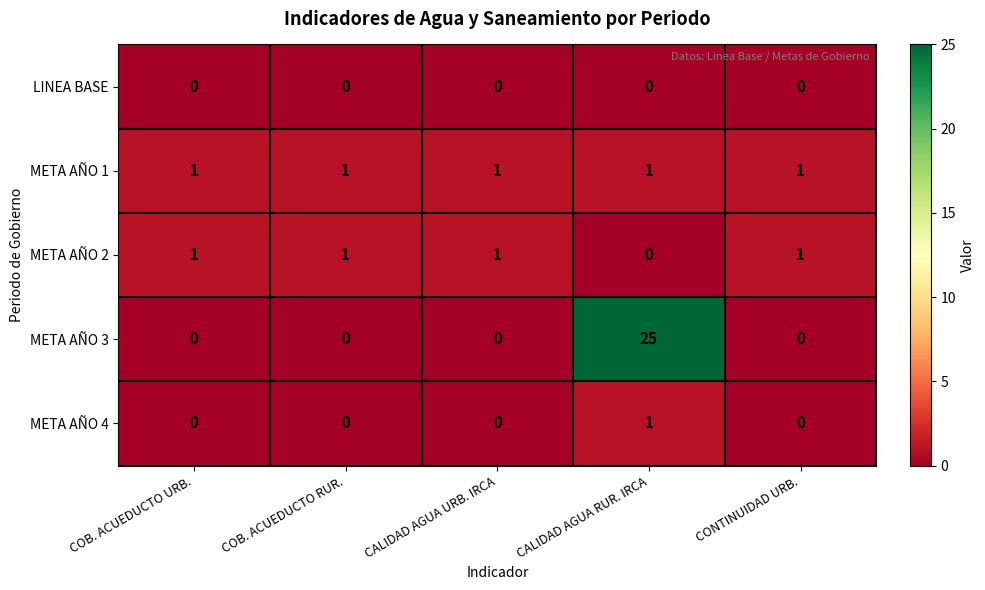

Which series has the largest range (max minus min)?

META AÑO 3